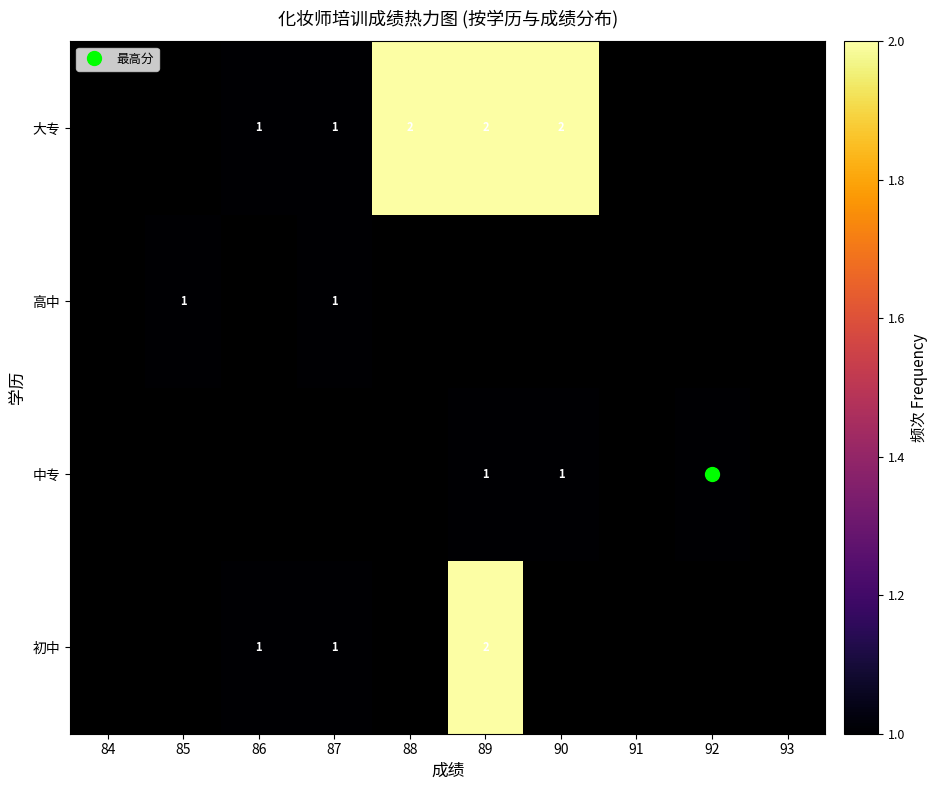

Between 93 and 90, which is larger?

90